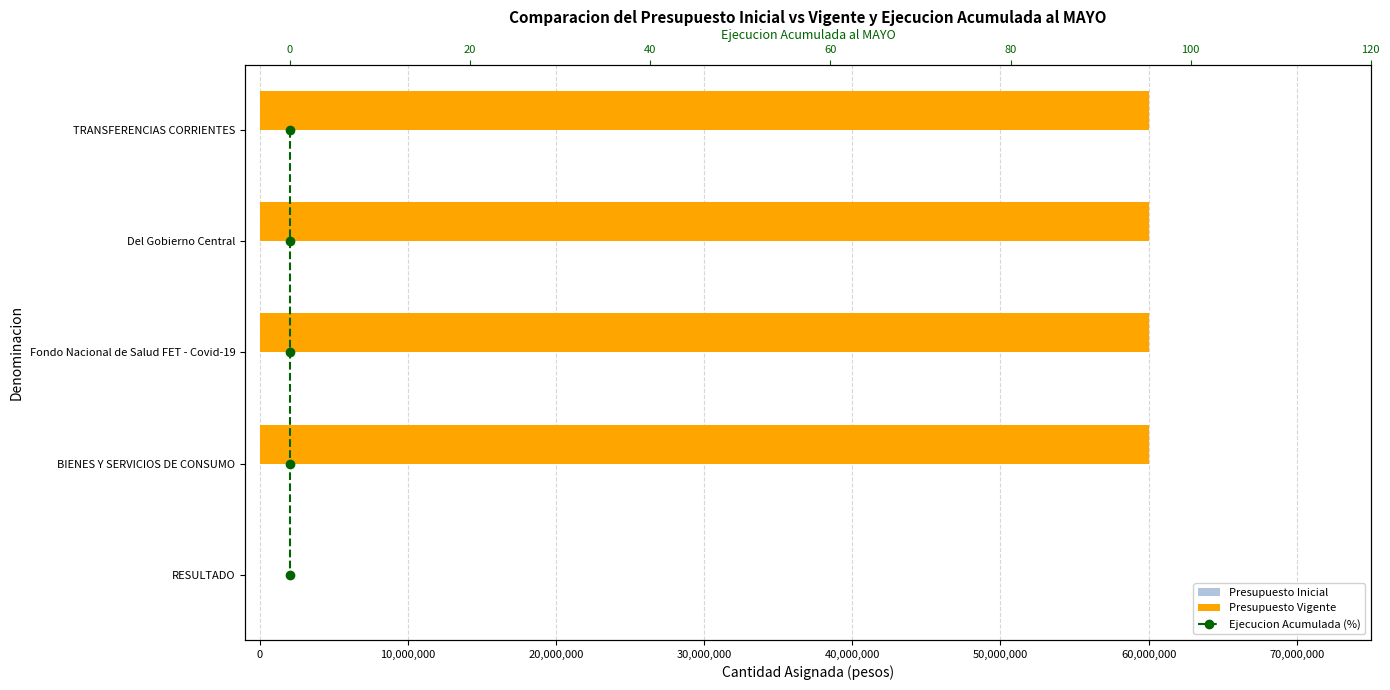

How many categories are shown in the chart?

5